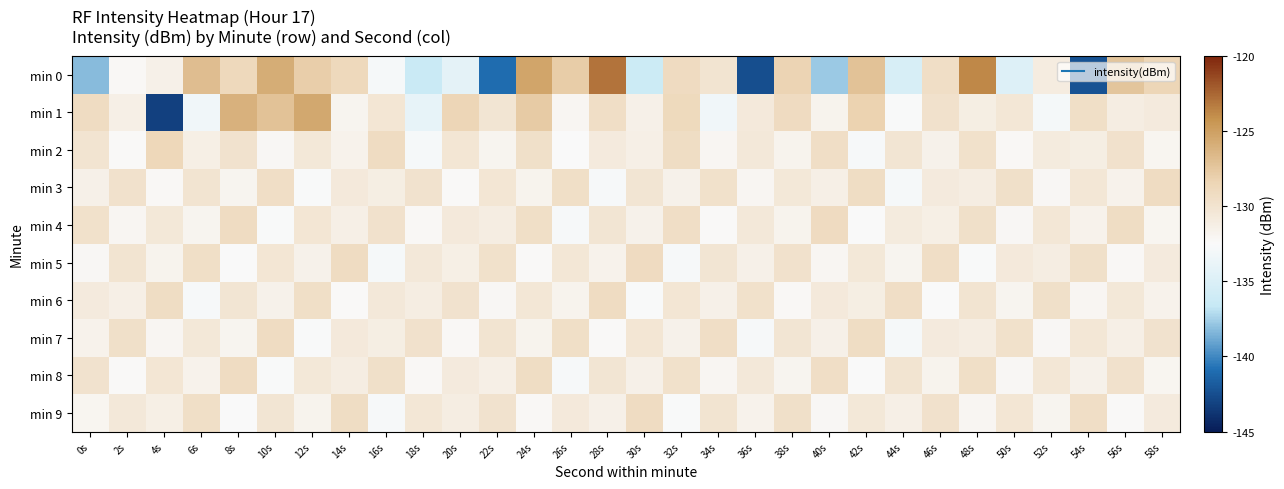

What is the smallest value displayed?

-143.2